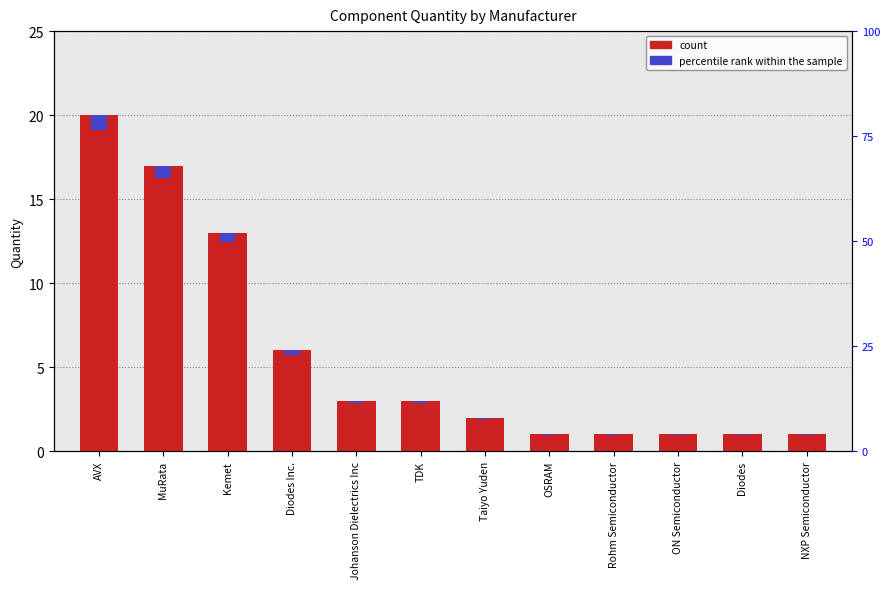

List the series in order of their peak value, lowest first.

percentile rank within the sample, count